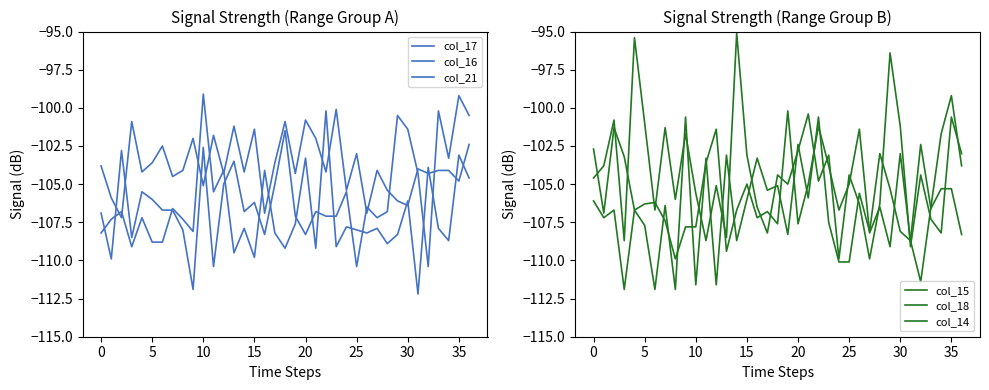

At how many categories does at least one series exceed -106?

37